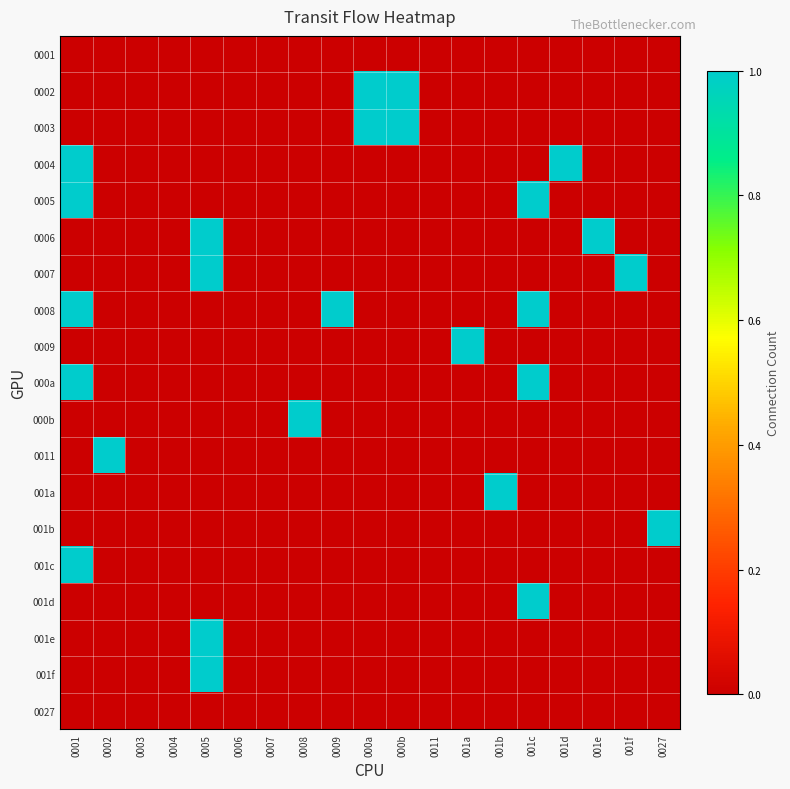

What is the spread (max minus min) of values at 001c?

1